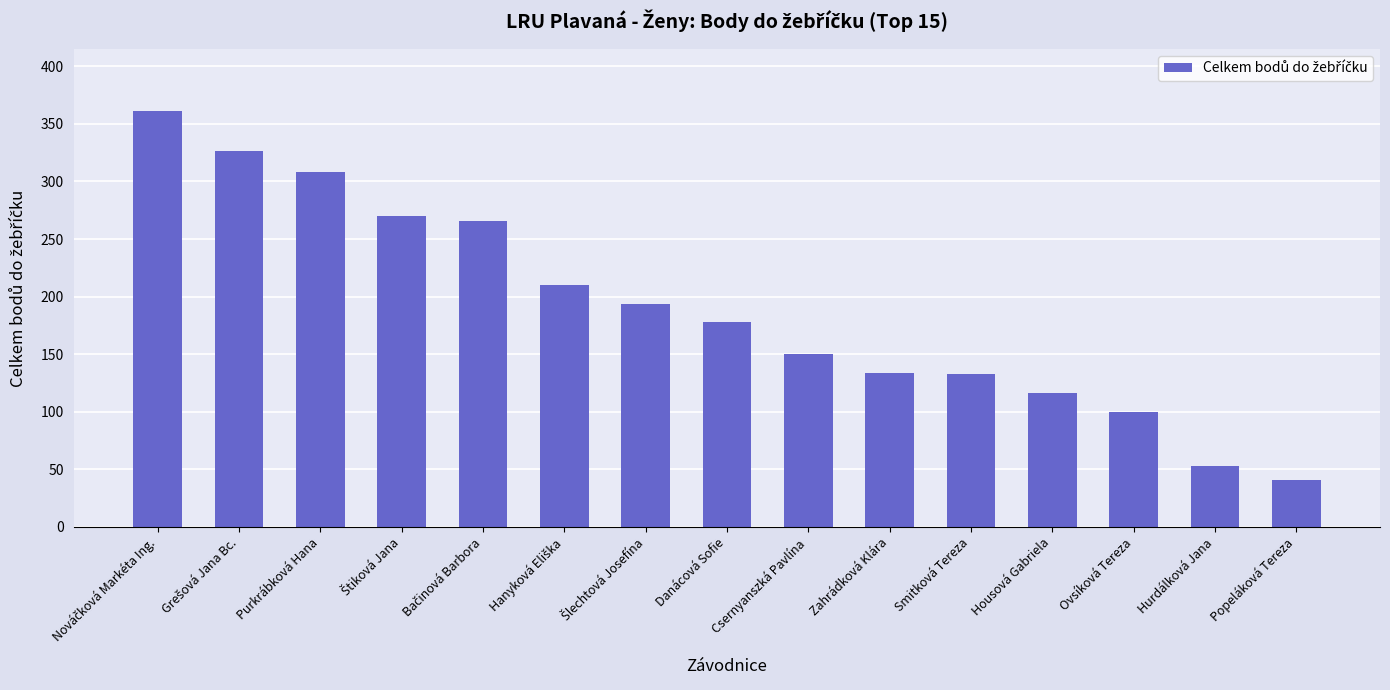

What is the sum of the values at Housová Gabriela and Popeláková Tereza?

157